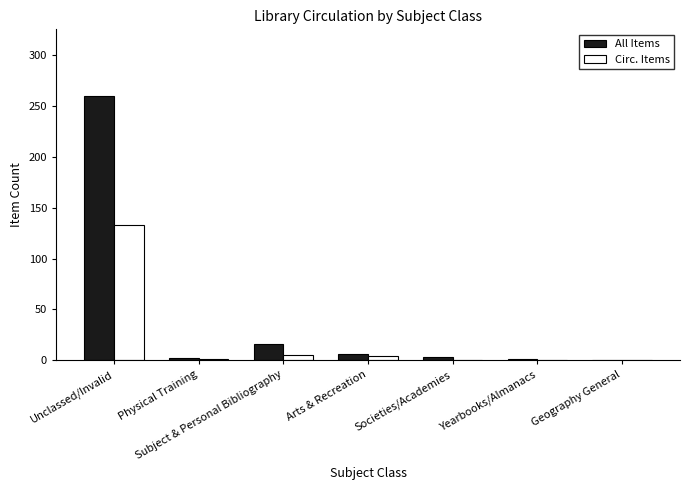

Which category has the highest value in the All Items series?

Unclassed/Invalid